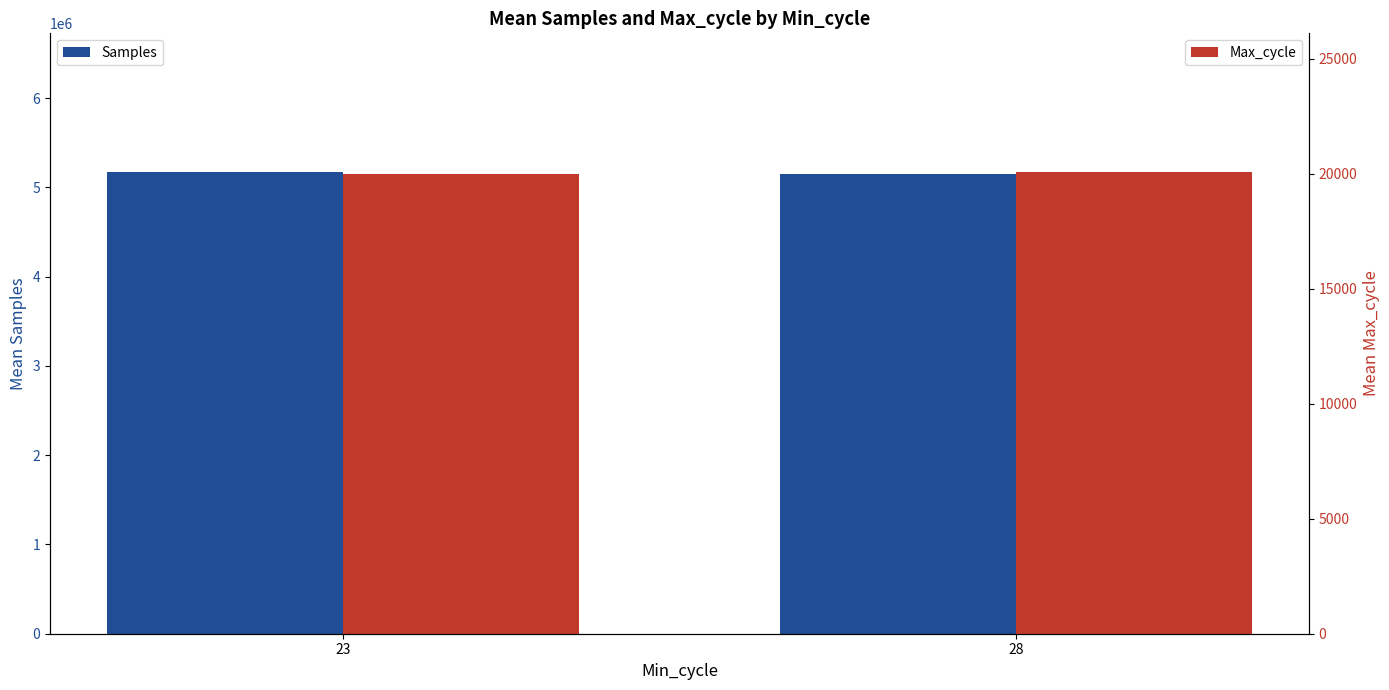

What is the sum of the Samples values at 23 and 28?

10330607